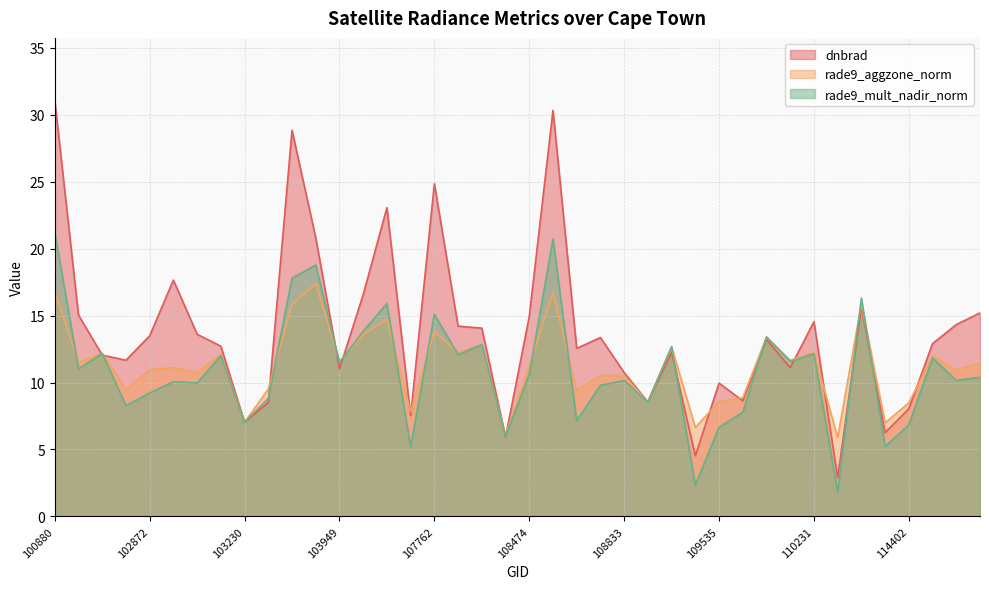

What is the smallest value displayed?

1.8